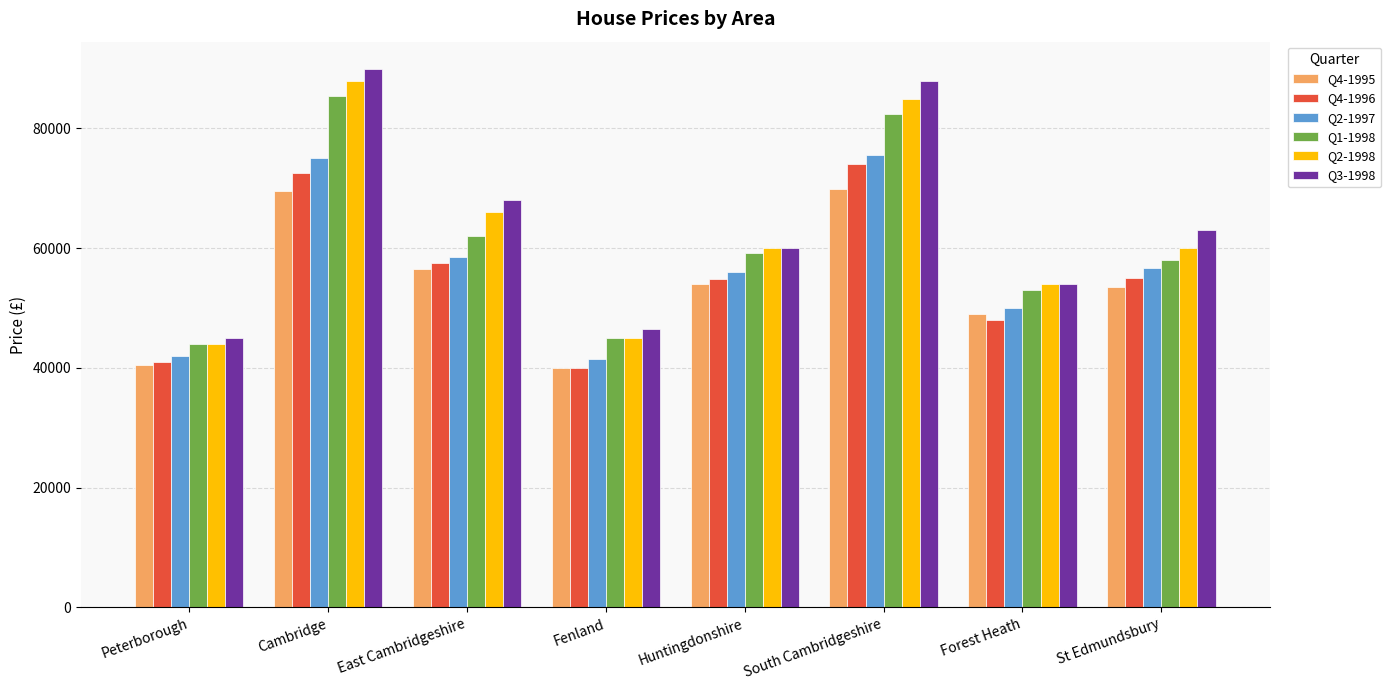

Which series has the largest total across all categories?

Q3-1998